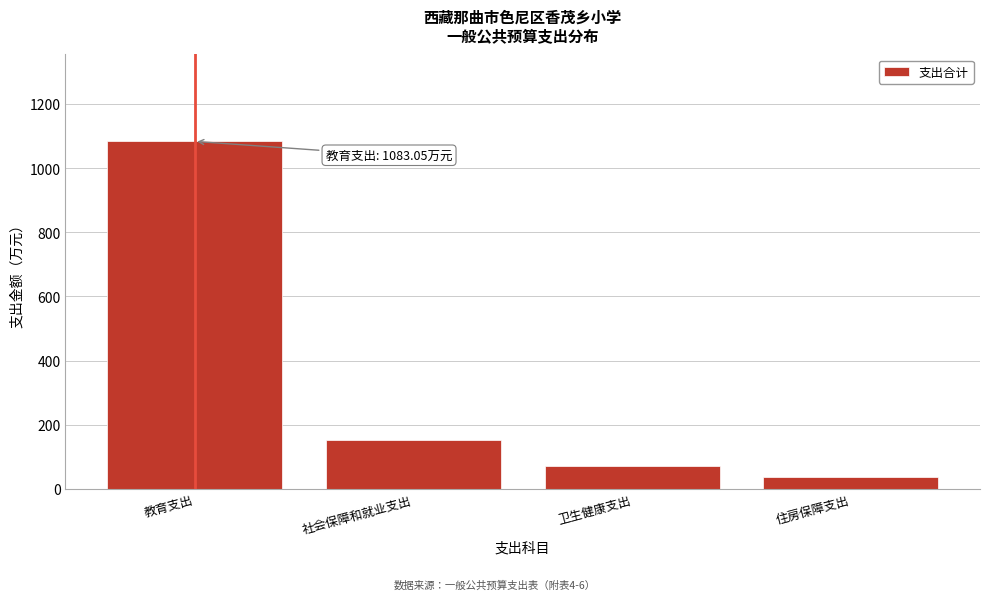

What is the change in value from 社会保障和就业支出 to 住房保障支出?

-114.7